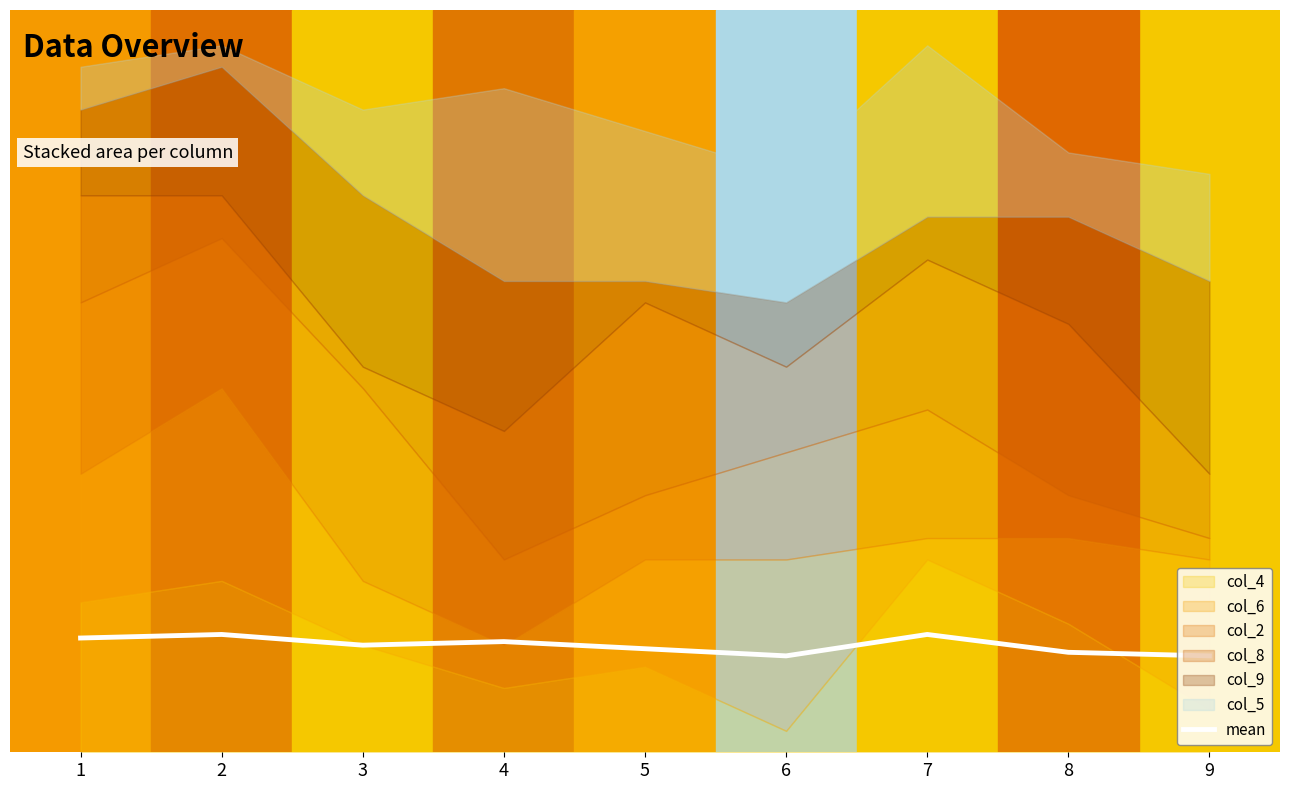

Reading right to left, extract all data points from this chart.

9=4.5	8=4.7	7=5.5	6=4.5	5=4.8	4=5.2	3=5.0	2=5.5	1=5.3